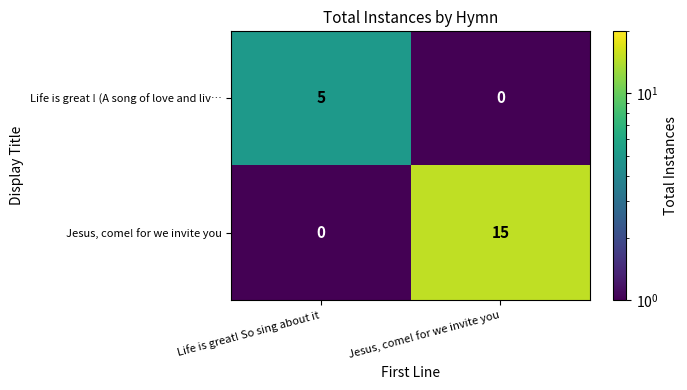

At how many categories does at least one series exceed 12?

1